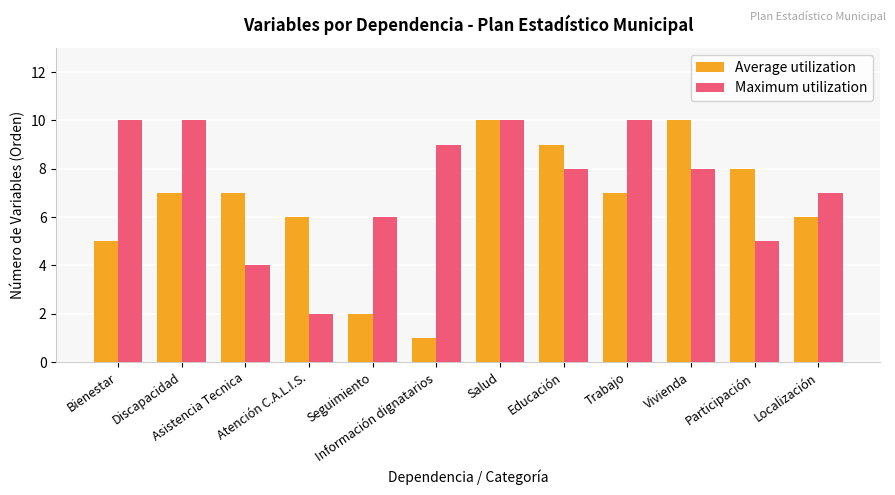

The value of Maximum utilization at Atención C.A.L.I.S. is 1. True or false?

False